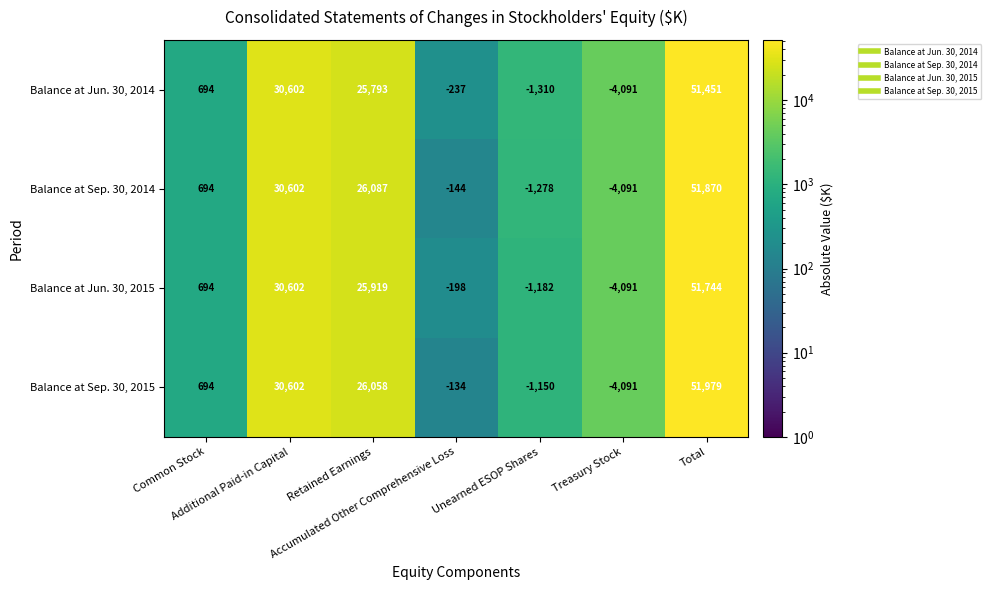

How many distinct data groups are displayed?

4